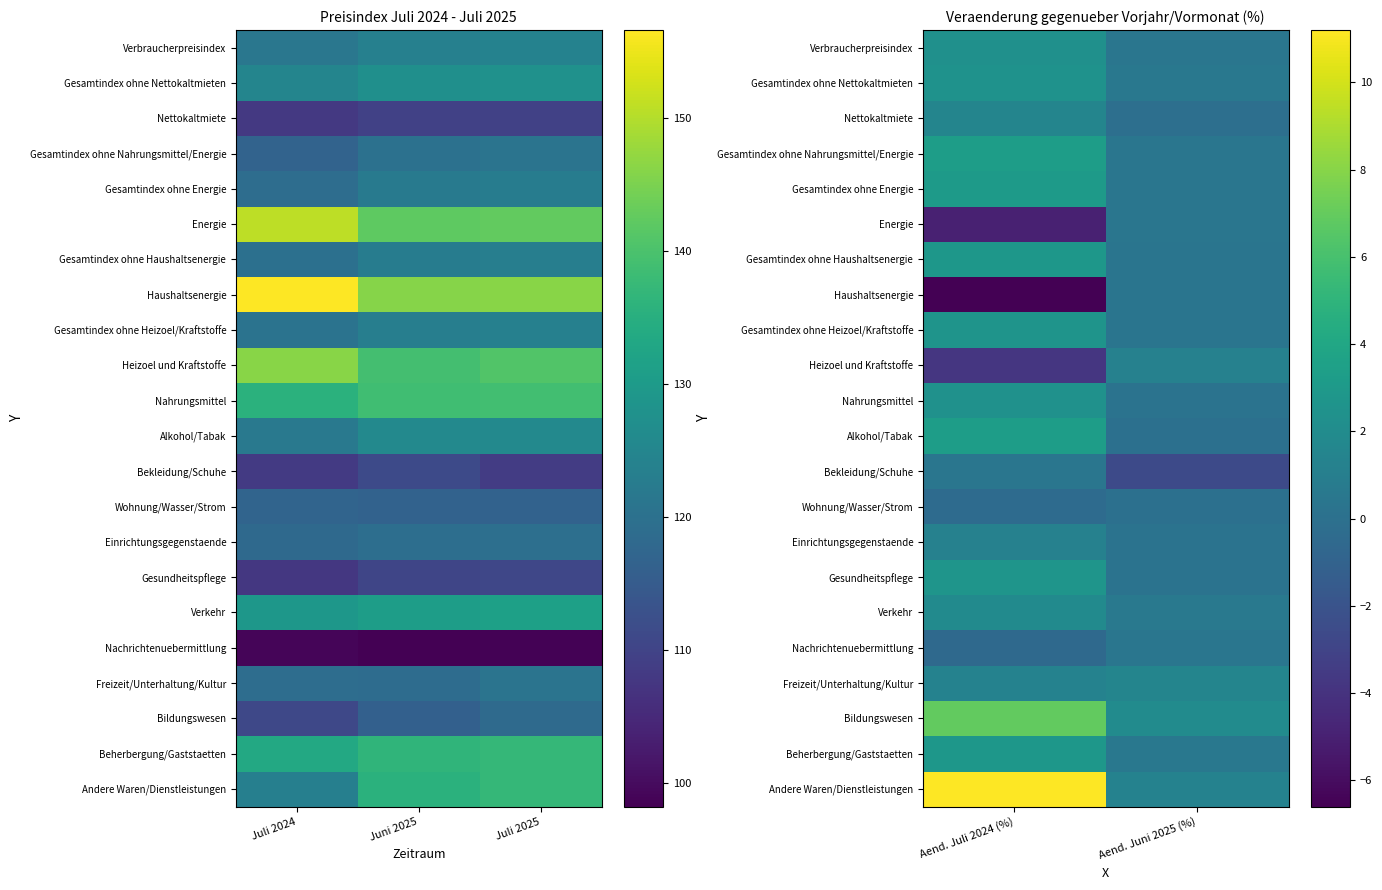

Which label corresponds to the largest value in the chart?

Aend. Juli 2024 (%)